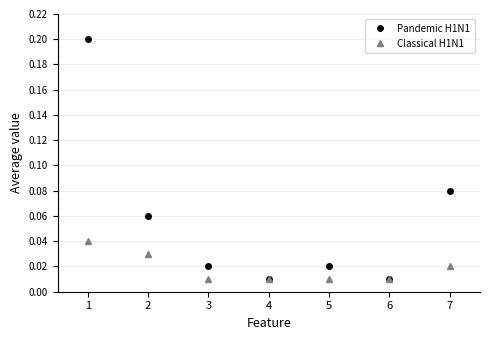

How many interior local valleys does the Pandemic H1N1 series have?

2